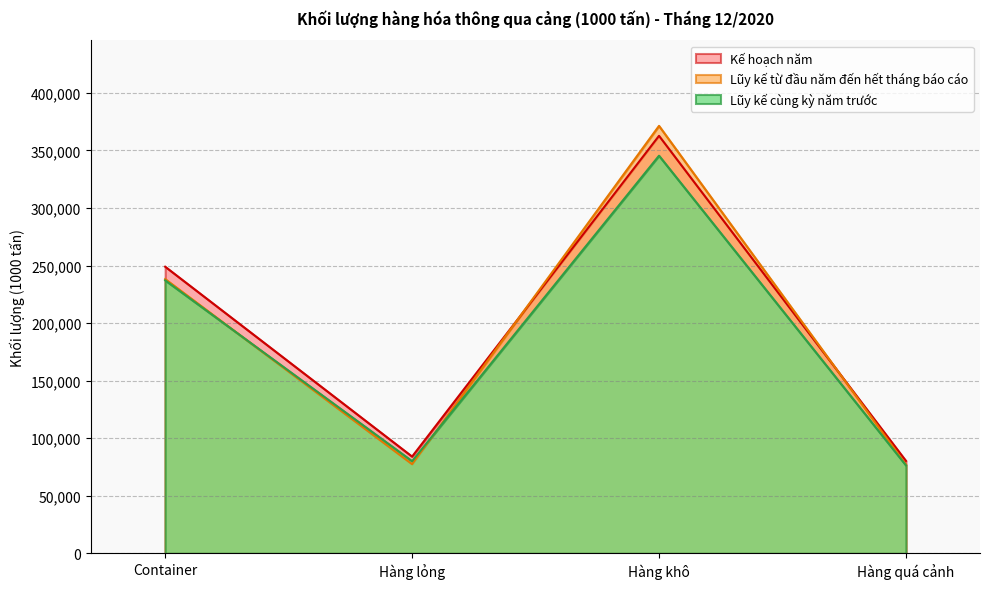

Read the Lũy kế từ đầu năm đến hết tháng báo cáo value at Hàng khô, to the nearest 50.

371350